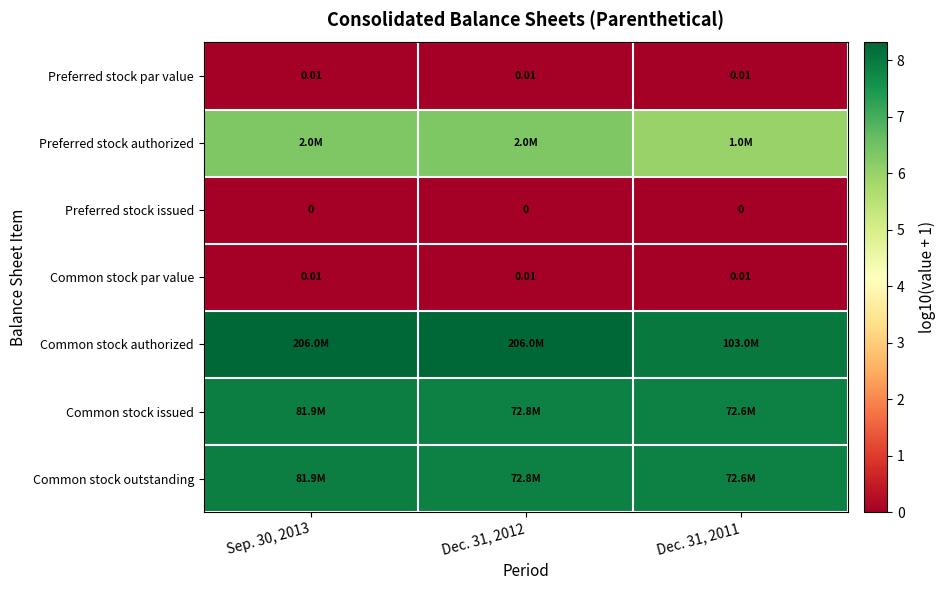

At which label is Preferred stock issued closest to 0?

Sep. 30, 2013